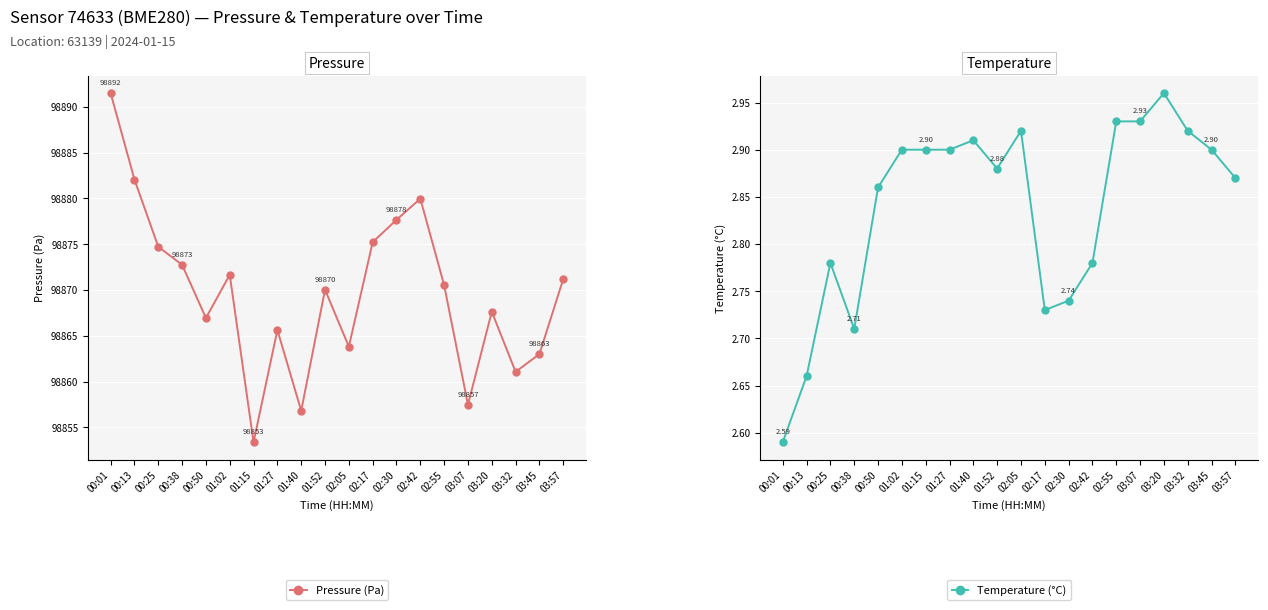

Reading left to right, extract all data points from this chart.

Pressure (Pa): 00:01=98891.5	00:13=98882.1	00:25=98874.7	00:38=98872.8	00:50=98866.9	01:02=98871.7	01:15=98853.4	01:27=98865.6	01:40=98856.8	01:52=98870.0	02:05=98863.8	02:17=98875.2	02:30=98877.7	02:42=98880.0	02:55=98870.5	03:07=98857.5	03:20=98867.6	03:32=98861.1	03:45=98863.0	03:57=98871.2
Temperature (°C): 00:01=2.6	00:13=2.7	00:25=2.8	00:38=2.7	00:50=2.9	01:02=2.9	01:15=2.9	01:27=2.9	01:40=2.9	01:52=2.9	02:05=2.9	02:17=2.7	02:30=2.7	02:42=2.8	02:55=2.9	03:07=2.9	03:20=3.0	03:32=2.9	03:45=2.9	03:57=2.9